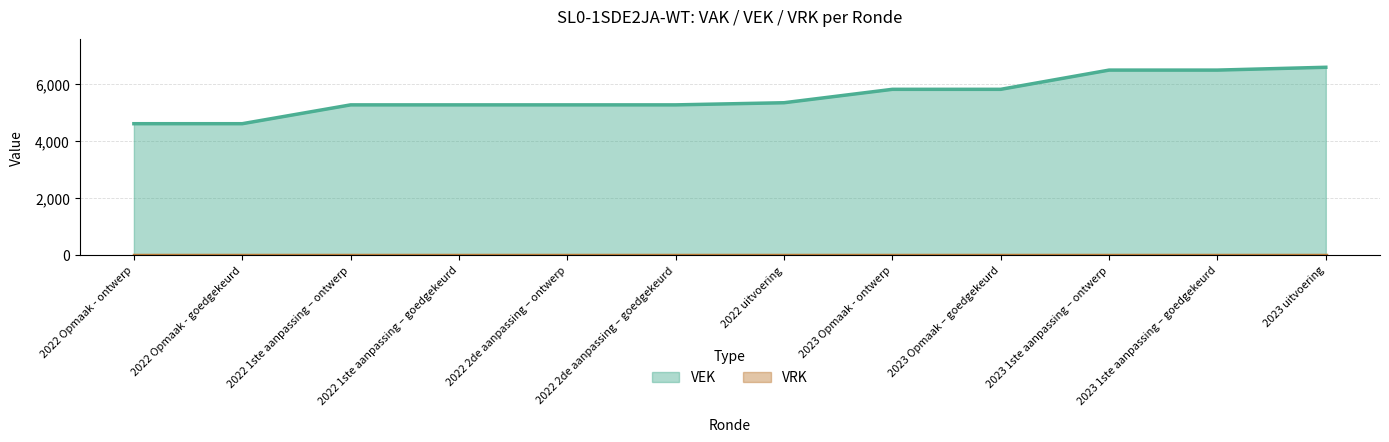

What is the smallest value displayed?

0